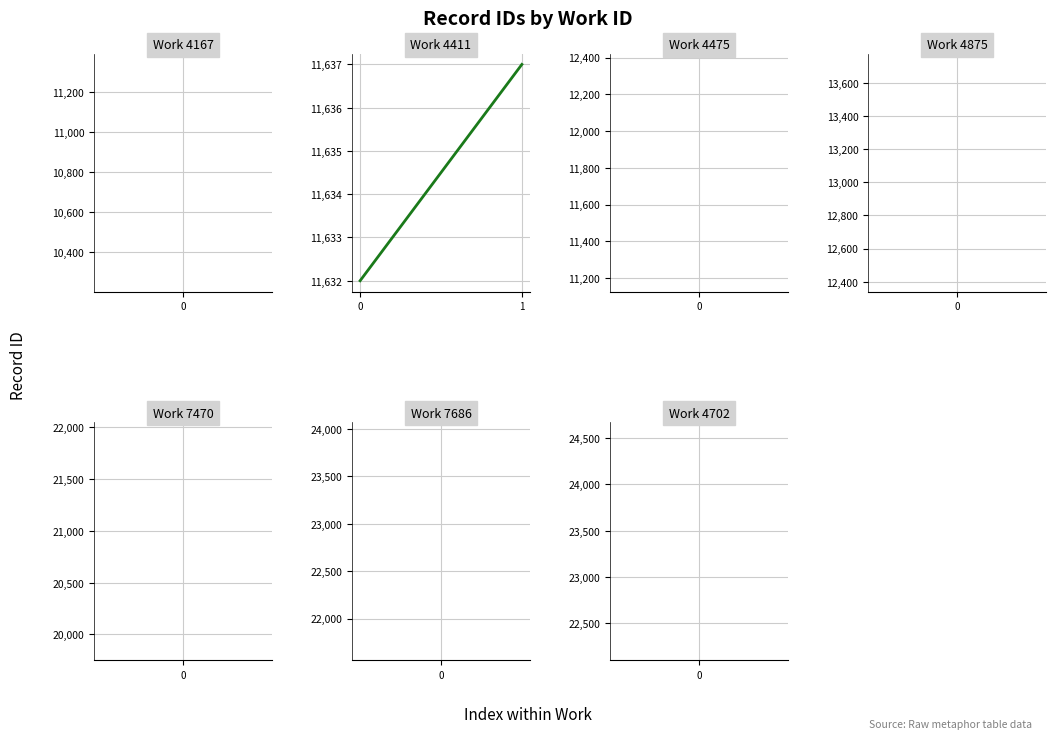

Is it true that the value at 0 is 15962?

False